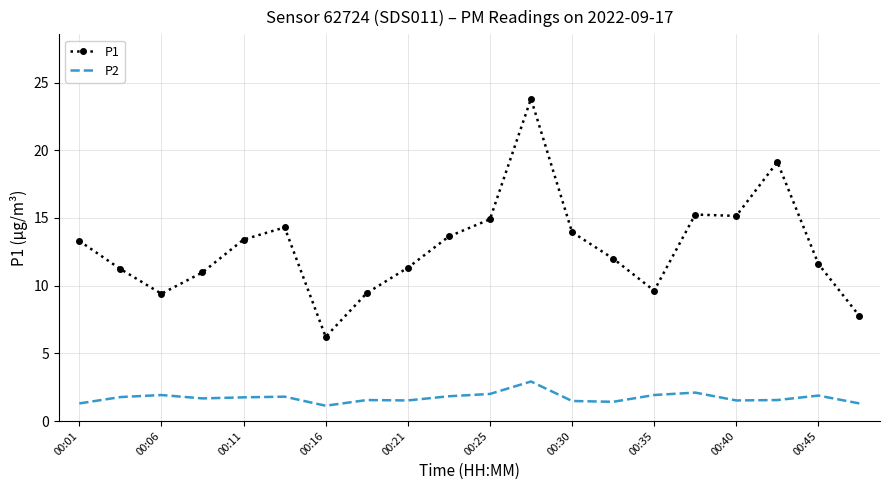

How many values in the P1 series exceed 13?

10